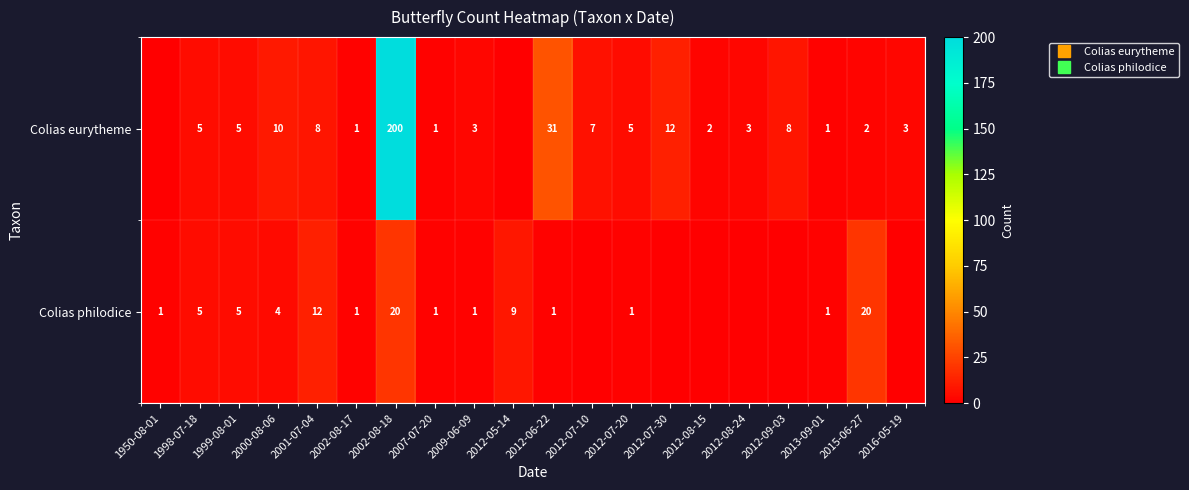

The value of Colias eurytheme at 2000-08-06 is 10. True or false?

True